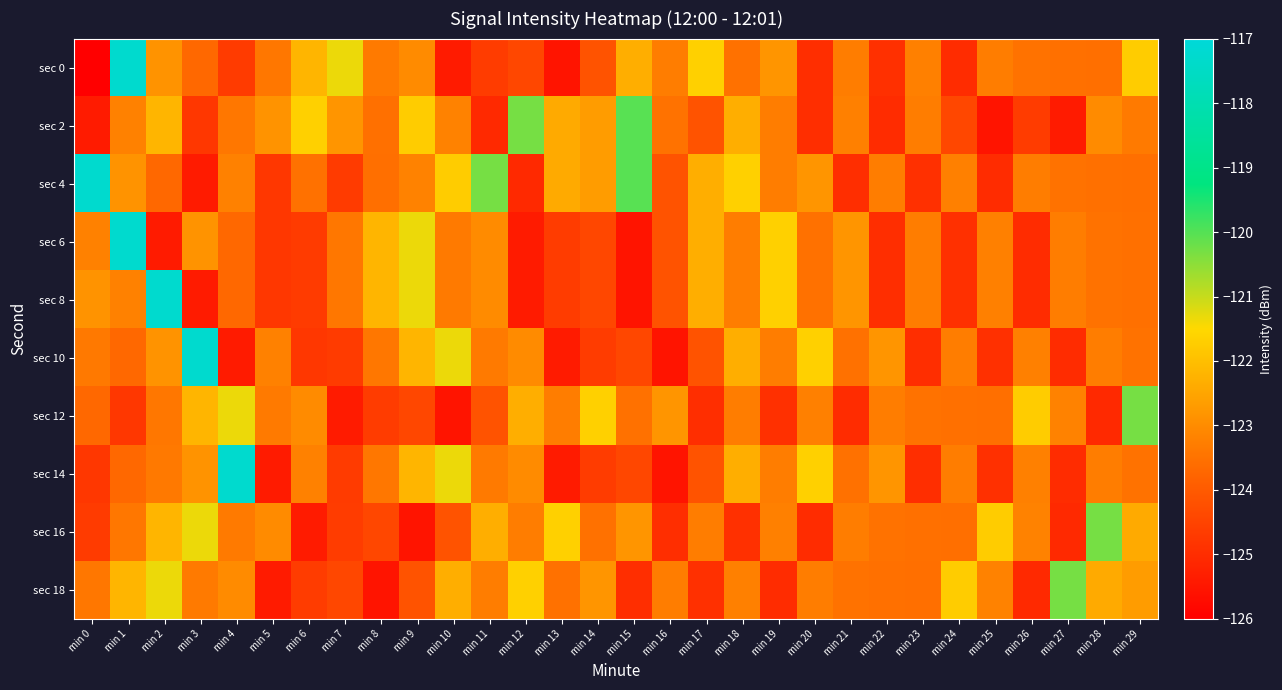

Reading left to right, what are all the values shown in this chart?

sec 0: min 0=-220.7	min 1=-117.3	min 2=-122.9	min 3=-123.7	min 4=-124.7	min 5=-123.4	min 6=-122.2	min 7=-121.3	min 8=-123.3	min 9=-123.0	min 10=-125.4	min 11=-124.7	min 12=-124.4	min 13=-125.5	min 14=-124.1	min 15=-122.3	min 16=-123.3	min 17=-121.7	min 18=-123.5	min 19=-122.8	min 20=-125.0	min 21=-123.3	min 22=-124.9	min 23=-123.2	min 24=-125.0	min 25=-123.3	min 26=-123.5	min 27=-123.6	min 28=-123.6	min 29=-121.7
sec 2: min 0=-125.4	min 1=-123.2	min 2=-122.2	min 3=-124.8	min 4=-123.4	min 5=-122.9	min 6=-121.7	min 7=-122.8	min 8=-123.6	min 9=-121.7	min 10=-123.2	min 11=-125.1	min 12=-120.3	min 13=-122.4	min 14=-122.7	min 15=-120.0	min 16=-123.5	min 17=-124.1	min 18=-122.3	min 19=-123.3	min 20=-125.0	min 21=-123.2	min 22=-125.0	min 23=-123.3	min 24=-124.4	min 25=-125.5	min 26=-124.7	min 27=-125.4	min 28=-123.0	min 29=-123.3
sec 4: min 0=-117.3	min 1=-122.9	min 2=-123.7	min 3=-125.4	min 4=-123.2	min 5=-124.8	min 6=-123.5	min 7=-124.7	min 8=-123.6	min 9=-123.2	min 10=-121.7	min 11=-120.3	min 12=-125.1	min 13=-122.4	min 14=-122.7	min 15=-120.0	min 16=-124.1	min 17=-122.3	min 18=-121.7	min 19=-123.3	min 20=-122.8	min 21=-125.0	min 22=-123.3	min 23=-124.9	min 24=-123.2	min 25=-125.0	min 26=-123.3	min 27=-123.5	min 28=-123.6	min 29=-123.6
sec 6: min 0=-123.2	min 1=-117.3	min 2=-125.4	min 3=-122.9	min 4=-123.7	min 5=-124.8	min 6=-124.7	min 7=-123.4	min 8=-122.2	min 9=-121.3	min 10=-123.3	min 11=-123.0	min 12=-125.4	min 13=-124.7	min 14=-124.4	min 15=-125.5	min 16=-124.1	min 17=-122.3	min 18=-123.3	min 19=-121.7	min 20=-123.5	min 21=-122.8	min 22=-125.0	min 23=-123.3	min 24=-124.9	min 25=-123.2	min 26=-125.0	min 27=-123.3	min 28=-123.5	min 29=-123.6
sec 8: min 0=-122.9	min 1=-123.2	min 2=-117.3	min 3=-125.4	min 4=-123.7	min 5=-124.8	min 6=-124.7	min 7=-123.4	min 8=-122.2	min 9=-121.3	min 10=-123.3	min 11=-123.0	min 12=-125.4	min 13=-124.7	min 14=-124.4	min 15=-125.5	min 16=-124.1	min 17=-122.3	min 18=-123.3	min 19=-121.7	min 20=-123.5	min 21=-122.8	min 22=-125.0	min 23=-123.3	min 24=-124.9	min 25=-123.2	min 26=-125.0	min 27=-123.3	min 28=-123.5	min 29=-123.6
sec 10: min 0=-123.3	min 1=-123.7	min 2=-122.9	min 3=-117.3	min 4=-125.4	min 5=-123.2	min 6=-124.8	min 7=-124.7	min 8=-123.4	min 9=-122.2	min 10=-121.3	min 11=-123.3	min 12=-123.0	min 13=-125.4	min 14=-124.7	min 15=-124.4	min 16=-125.5	min 17=-124.1	min 18=-122.3	min 19=-123.3	min 20=-121.7	min 21=-123.5	min 22=-122.8	min 23=-125.0	min 24=-123.3	min 25=-124.9	min 26=-123.2	min 27=-125.0	min 28=-123.3	min 29=-123.5
sec 12: min 0=-123.7	min 1=-124.8	min 2=-123.4	min 3=-122.2	min 4=-121.3	min 5=-123.3	min 6=-123.0	min 7=-125.4	min 8=-124.7	min 9=-124.4	min 10=-125.5	min 11=-124.1	min 12=-122.3	min 13=-123.3	min 14=-121.7	min 15=-123.5	min 16=-122.8	min 17=-125.0	min 18=-123.3	min 19=-124.9	min 20=-123.2	min 21=-125.0	min 22=-123.3	min 23=-123.5	min 24=-123.6	min 25=-123.6	min 26=-121.7	min 27=-123.2	min 28=-125.1	min 29=-120.3
sec 14: min 0=-124.8	min 1=-123.7	min 2=-123.3	min 3=-122.9	min 4=-117.3	min 5=-125.4	min 6=-123.2	min 7=-124.7	min 8=-123.4	min 9=-122.2	min 10=-121.3	min 11=-123.3	min 12=-123.0	min 13=-125.4	min 14=-124.7	min 15=-124.4	min 16=-125.5	min 17=-124.1	min 18=-122.3	min 19=-123.3	min 20=-121.7	min 21=-123.5	min 22=-122.8	min 23=-125.0	min 24=-123.3	min 25=-124.9	min 26=-123.2	min 27=-125.0	min 28=-123.3	min 29=-123.5
sec 16: min 0=-124.7	min 1=-123.4	min 2=-122.2	min 3=-121.3	min 4=-123.3	min 5=-123.0	min 6=-125.4	min 7=-124.7	min 8=-124.4	min 9=-125.5	min 10=-124.1	min 11=-122.3	min 12=-123.3	min 13=-121.7	min 14=-123.5	min 15=-122.8	min 16=-125.0	min 17=-123.3	min 18=-124.9	min 19=-123.2	min 20=-125.0	min 21=-123.3	min 22=-123.5	min 23=-123.6	min 24=-123.6	min 25=-121.7	min 26=-123.2	min 27=-125.1	min 28=-120.3	min 29=-122.4
sec 18: min 0=-123.4	min 1=-122.2	min 2=-121.3	min 3=-123.3	min 4=-123.0	min 5=-125.4	min 6=-124.7	min 7=-124.4	min 8=-125.5	min 9=-124.1	min 10=-122.3	min 11=-123.3	min 12=-121.7	min 13=-123.5	min 14=-122.8	min 15=-125.0	min 16=-123.3	min 17=-124.9	min 18=-123.2	min 19=-125.0	min 20=-123.3	min 21=-123.5	min 22=-123.6	min 23=-123.6	min 24=-121.7	min 25=-123.2	min 26=-125.1	min 27=-120.3	min 28=-122.4	min 29=-122.7